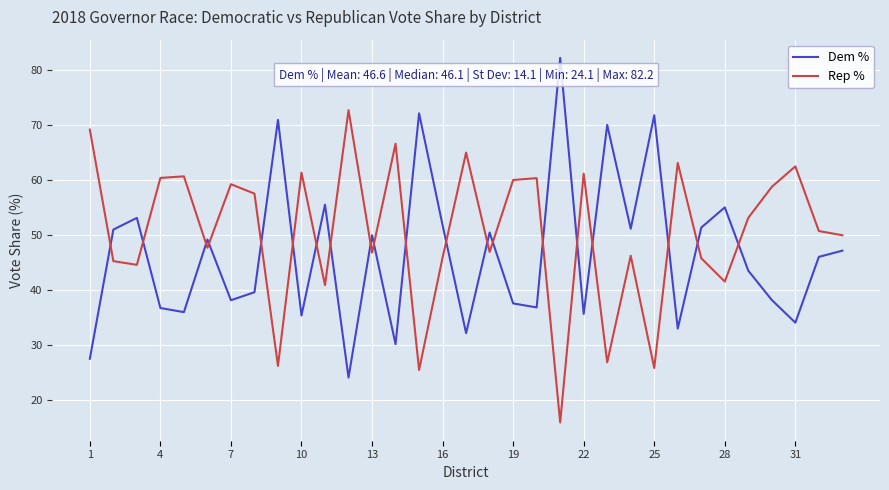

List the series in order of their overall mean, lowest first.

Dem %, Rep %